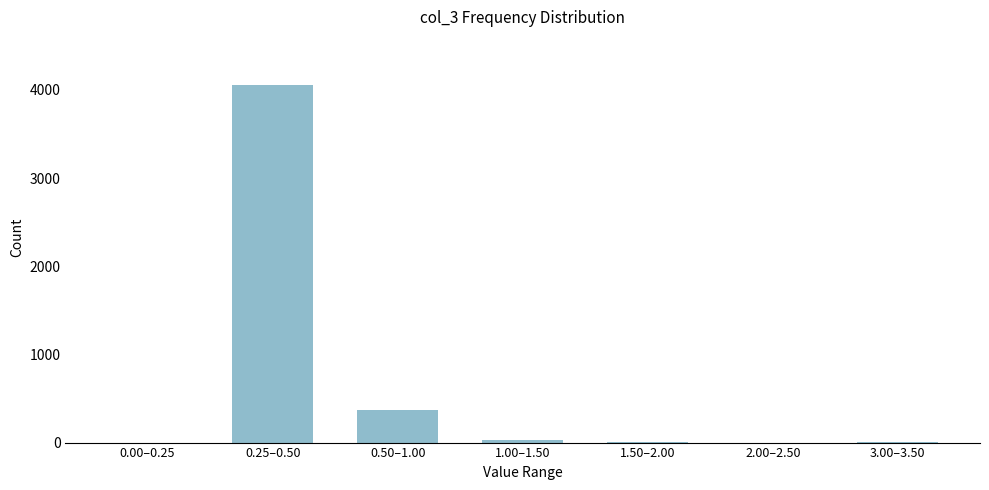

The value at 0.25–0.50 is 2407. True or false?

False